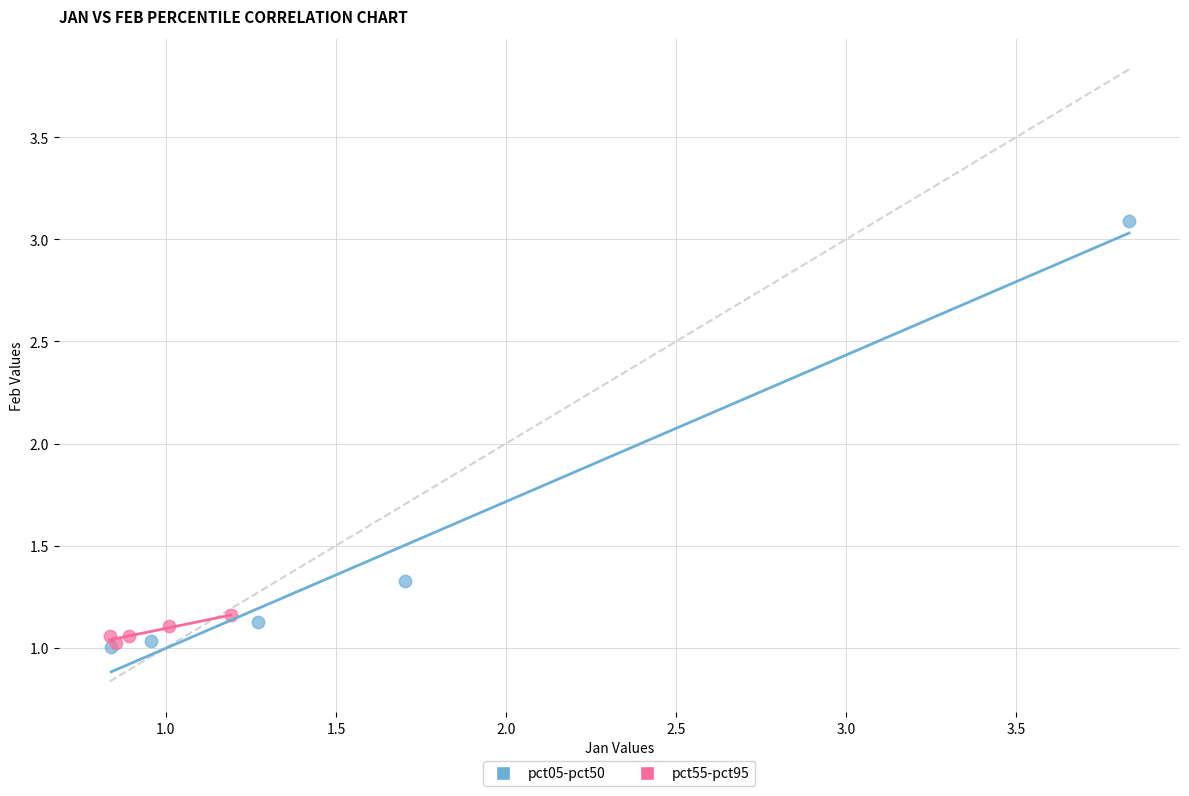

Which series reaches the maximum Y coordinate?

pct05-pct50